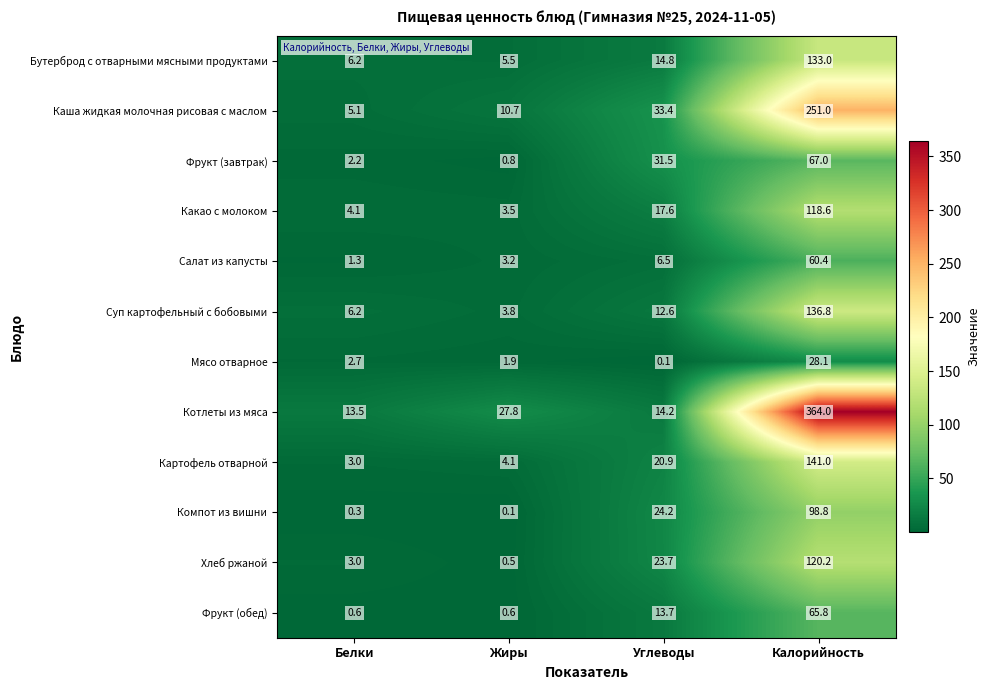

What is the lowest value of the Картофель отварной series?

3.0